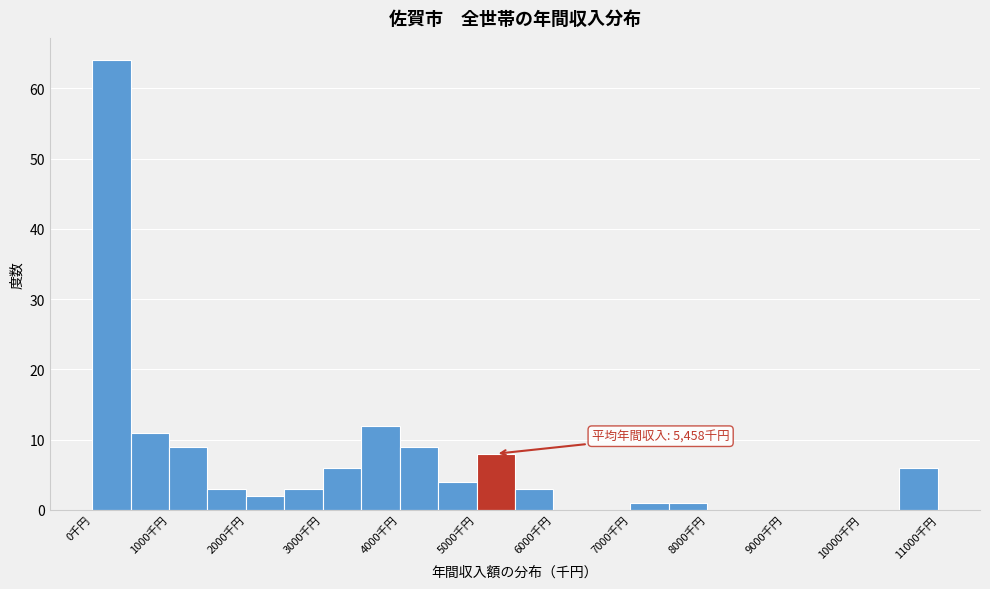

Which range on the x-axis has the tallest bar?

0 to 500